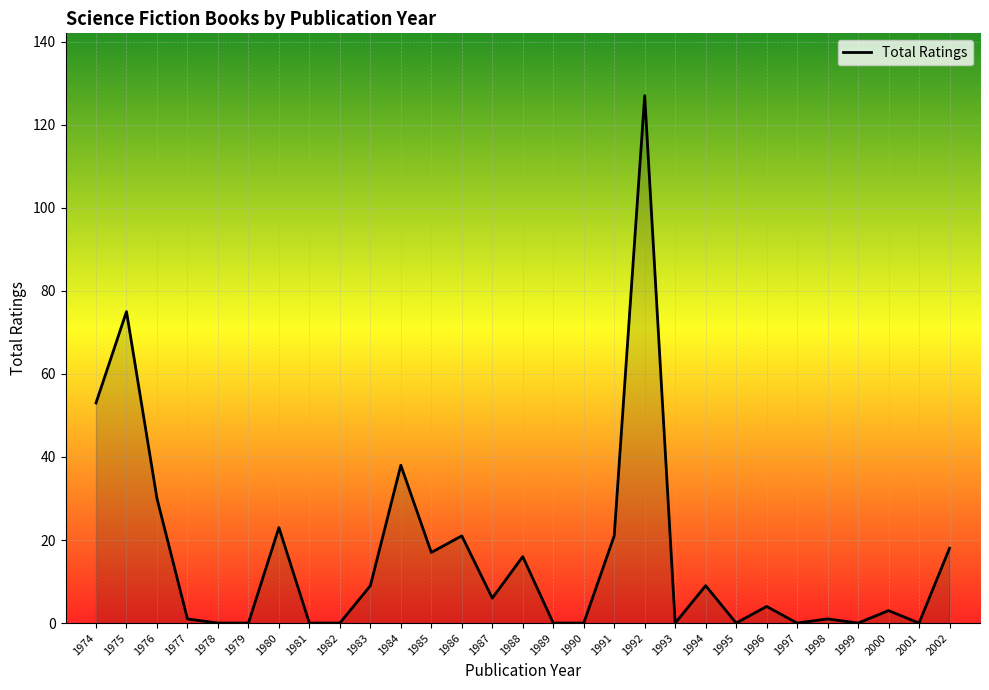

Reading left to right, transcribe all the data shown in this chart.

1974=53	1975=75	1976=30	1977=1	1978=0	1979=0	1980=23	1981=0	1982=0	1983=9	1984=38	1985=17	1986=21	1987=6	1988=16	1989=0	1990=0	1991=21	1992=127	1993=0	1994=9	1995=0	1996=4	1997=0	1998=1	1999=0	2000=3	2001=0	2002=18